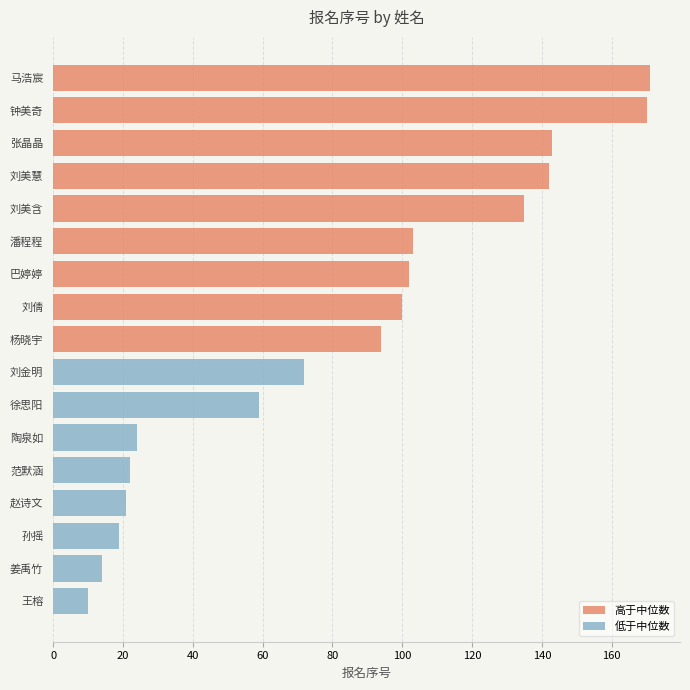

How many data points are above 94?

8